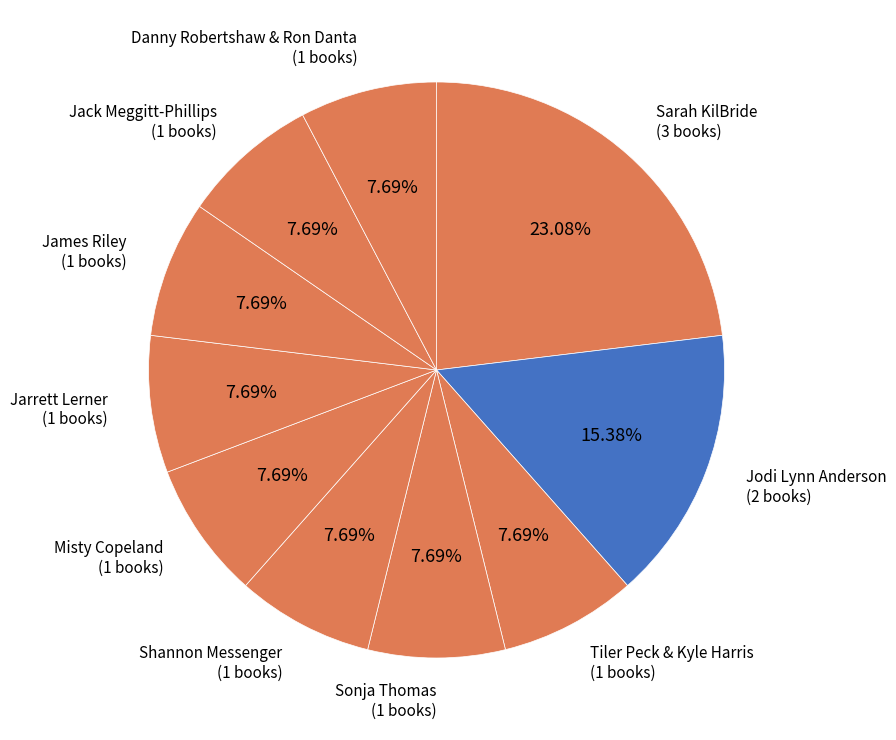

Between Sonja Thomas and Jodi Lynn Anderson, which is larger?

Jodi Lynn Anderson